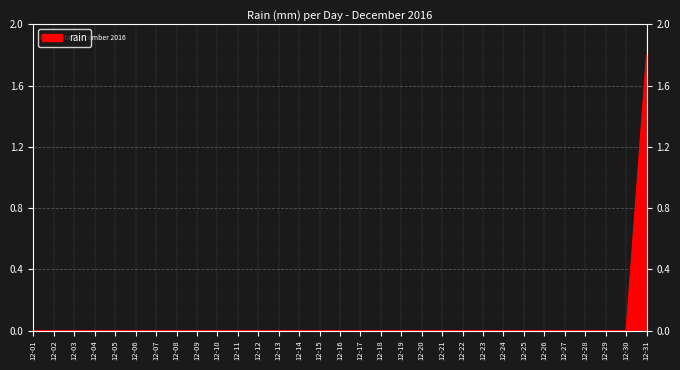

What is the greatest value displayed?

1.8